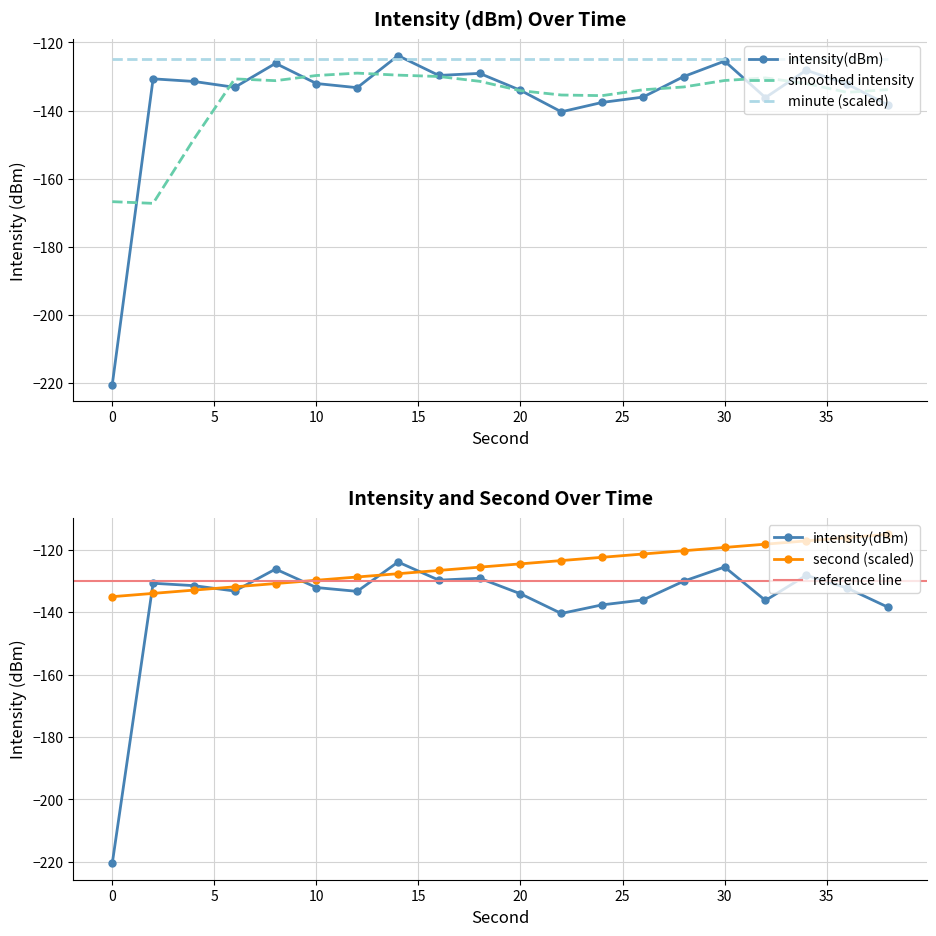

Where is intensity(dBm) nearest to the value -172?

22